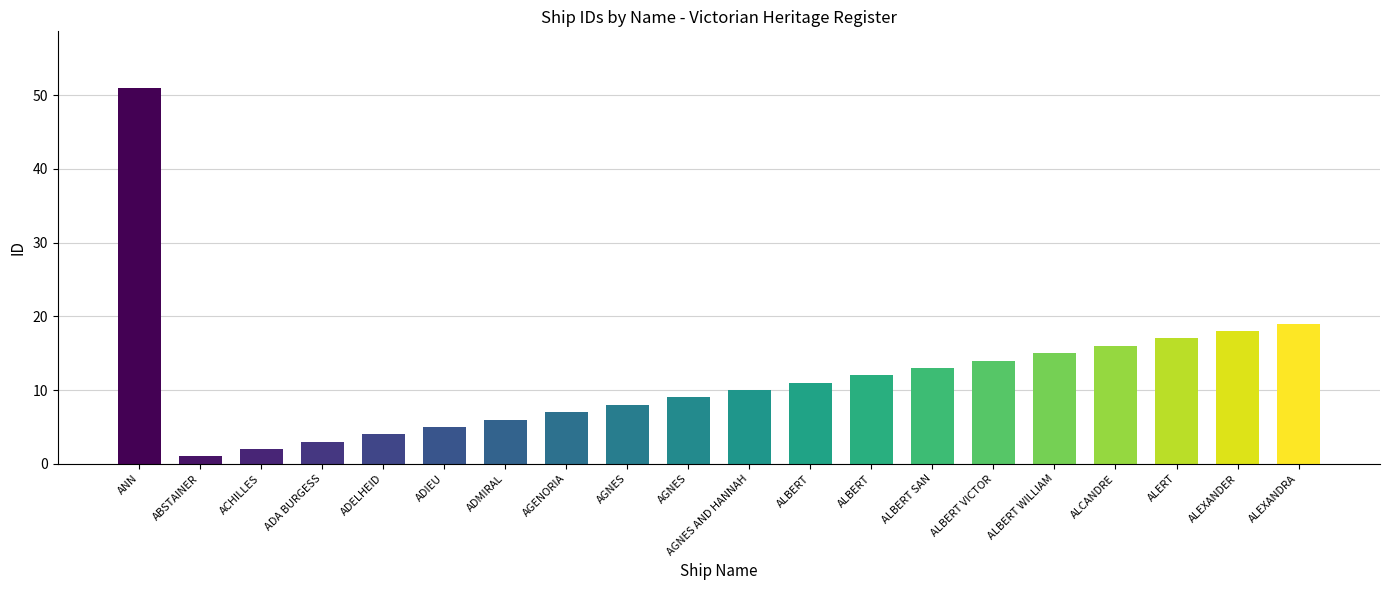

Reading right to left, extract all data points from this chart.

19	18	17	16	15	14	13	12	11	10	9	8	7	6	5	4	3	2	1	51